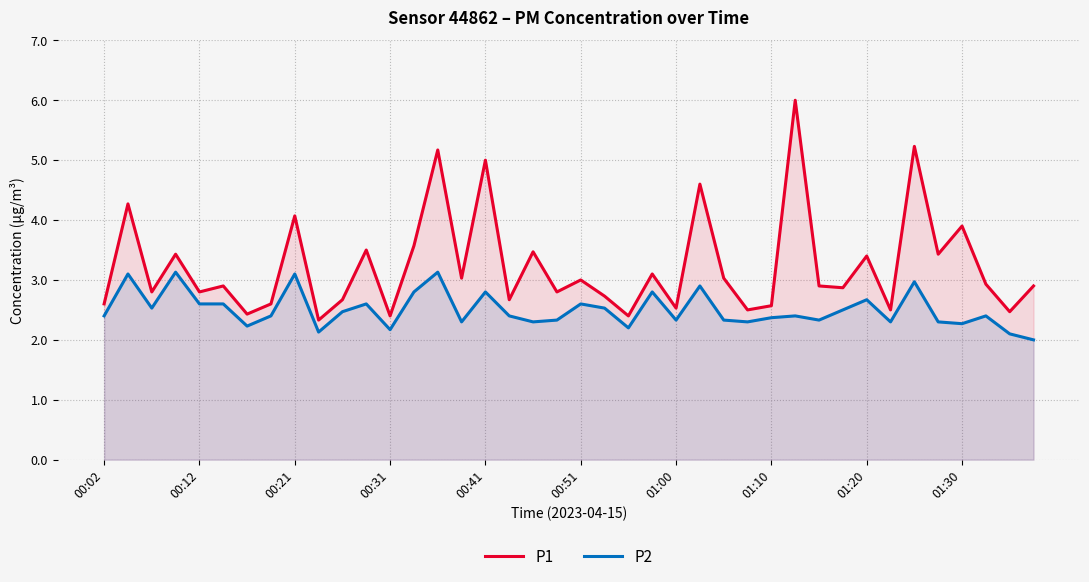

Which series has the widest spread of values?

P1